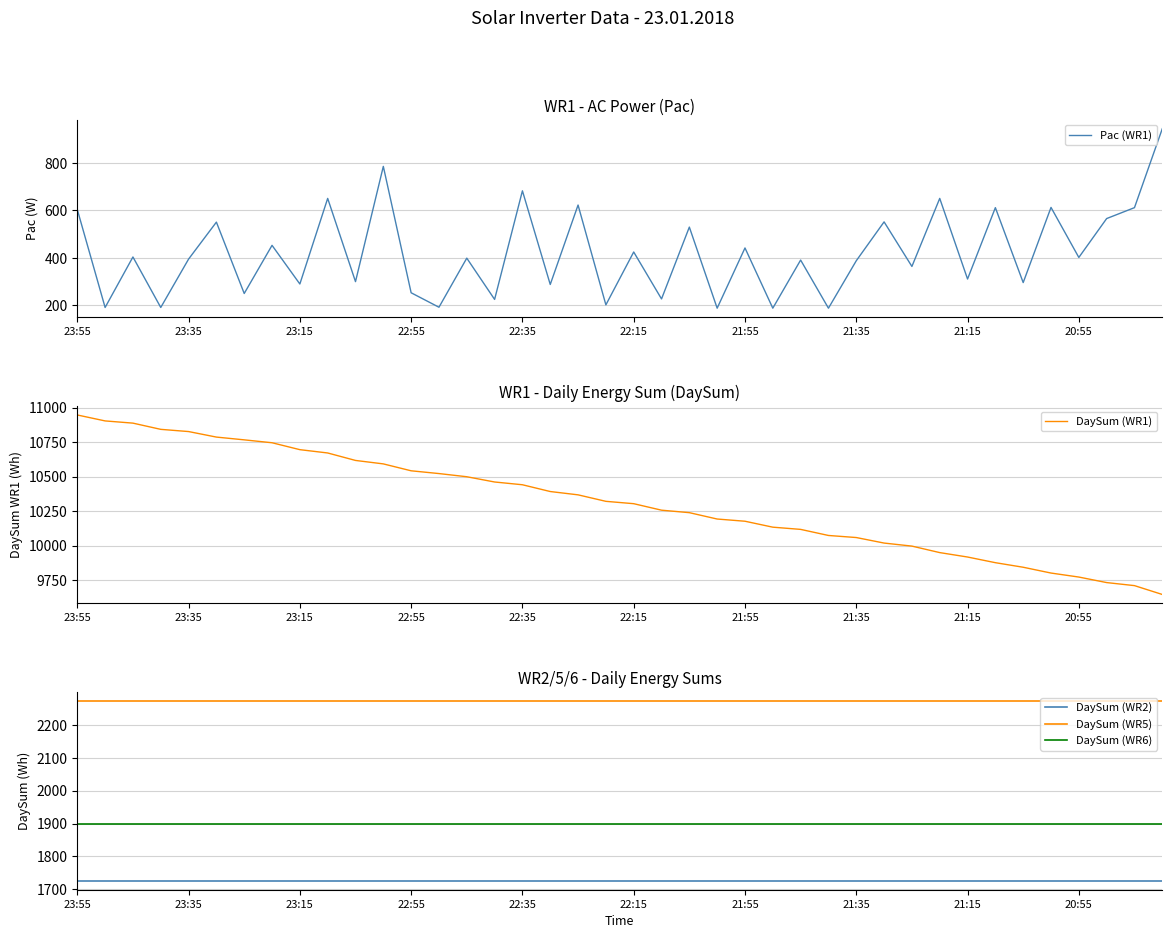

True or false: DaySum (WR6) and Pac (WR1) cross at least once.

False